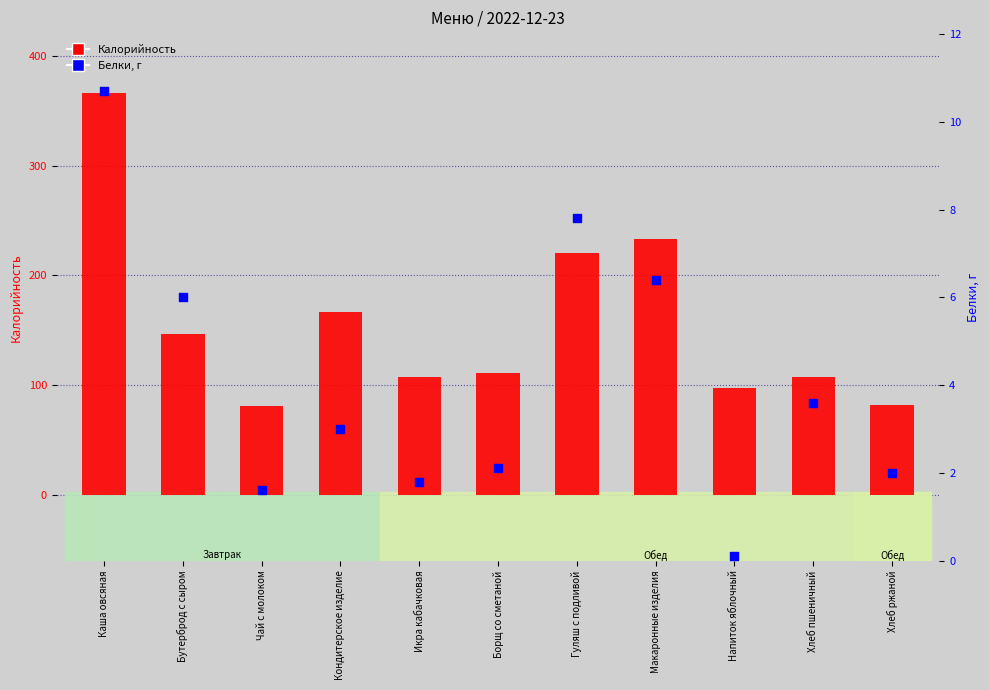

Which series has the largest total across all categories?

Калорийность